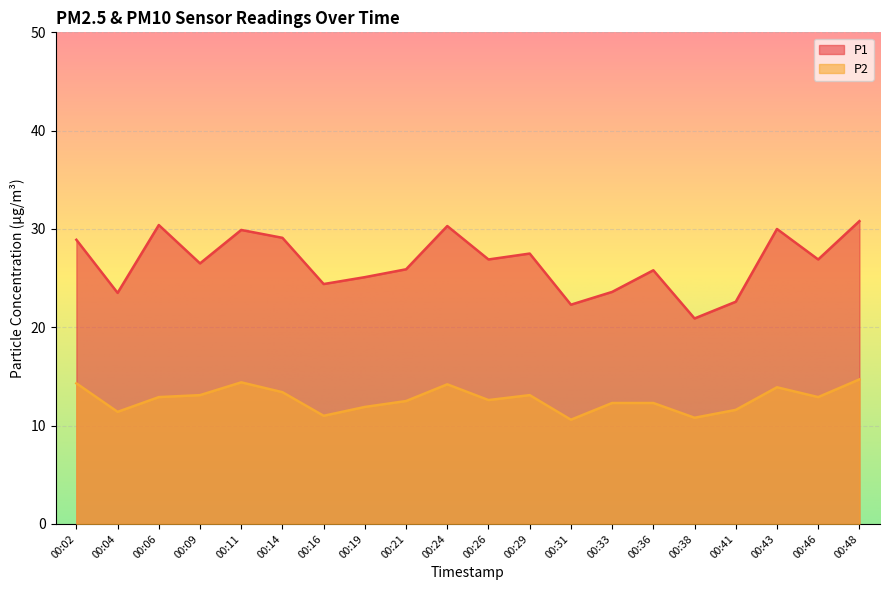

True or false: P2 and P1 cross at least once.

False